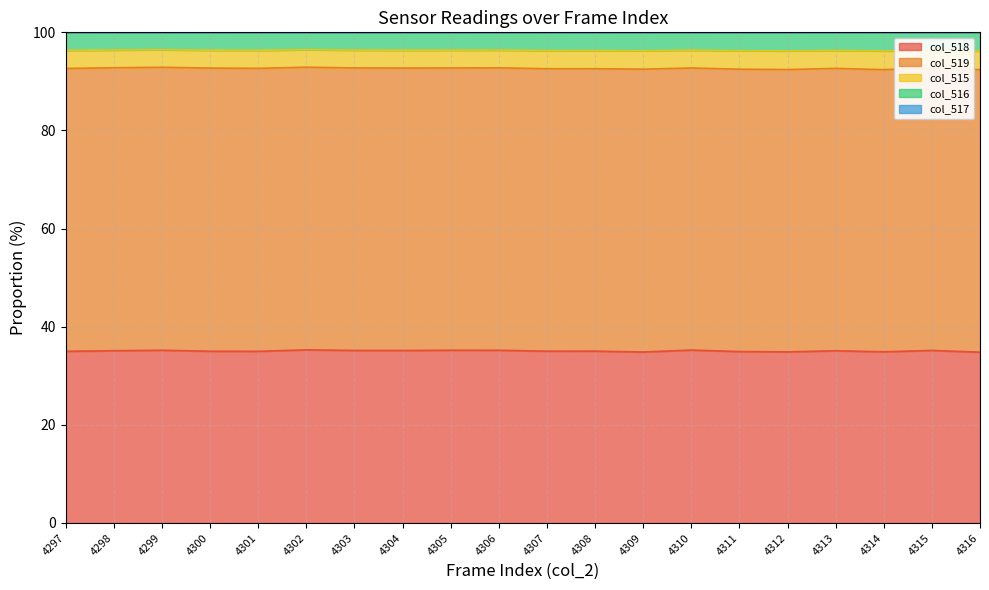

What is the total value across all series at 4303?

100.0